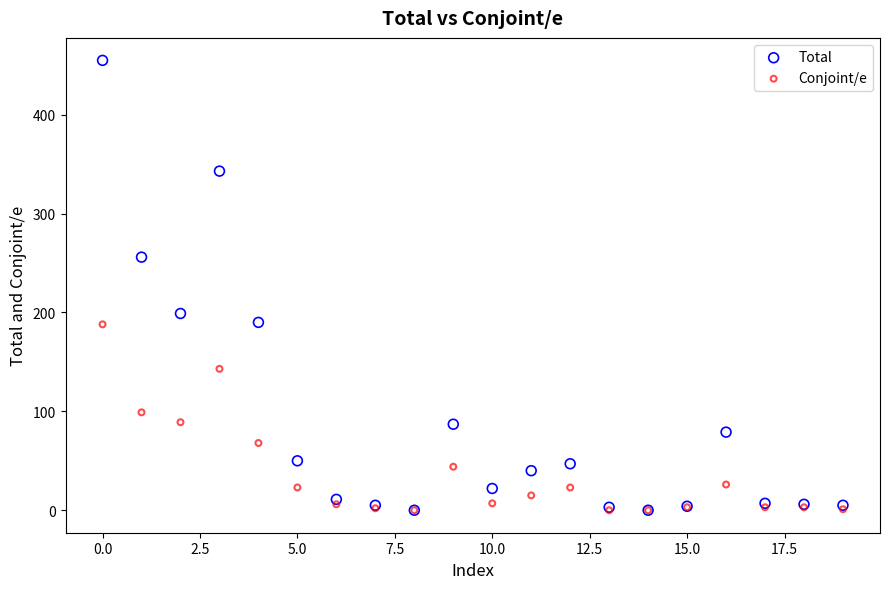

What are all the series names shown in the legend?

Total, Conjoint/e